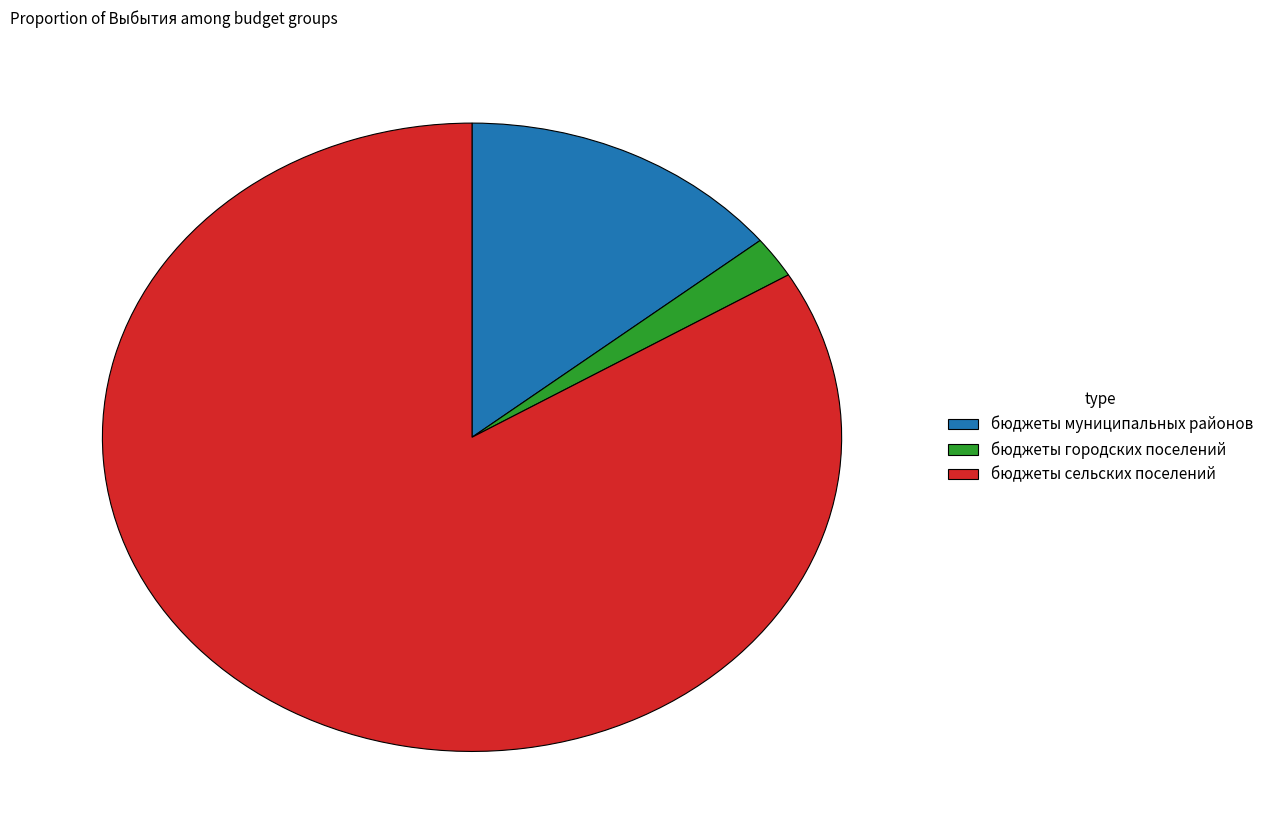

How many segments does this pie chart have?

3